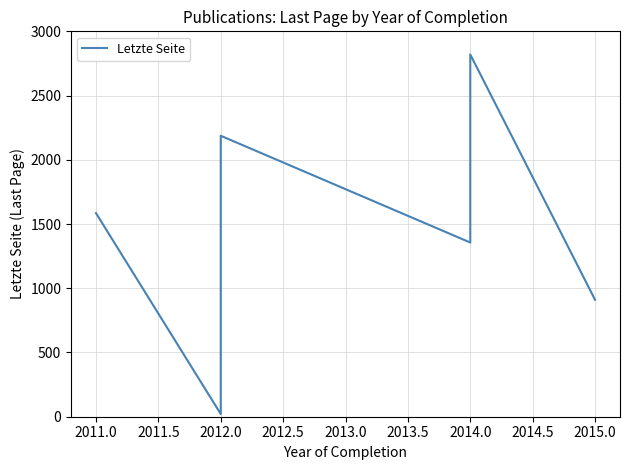

The chart shows a value of 492 at 2015.0. True or false?

False